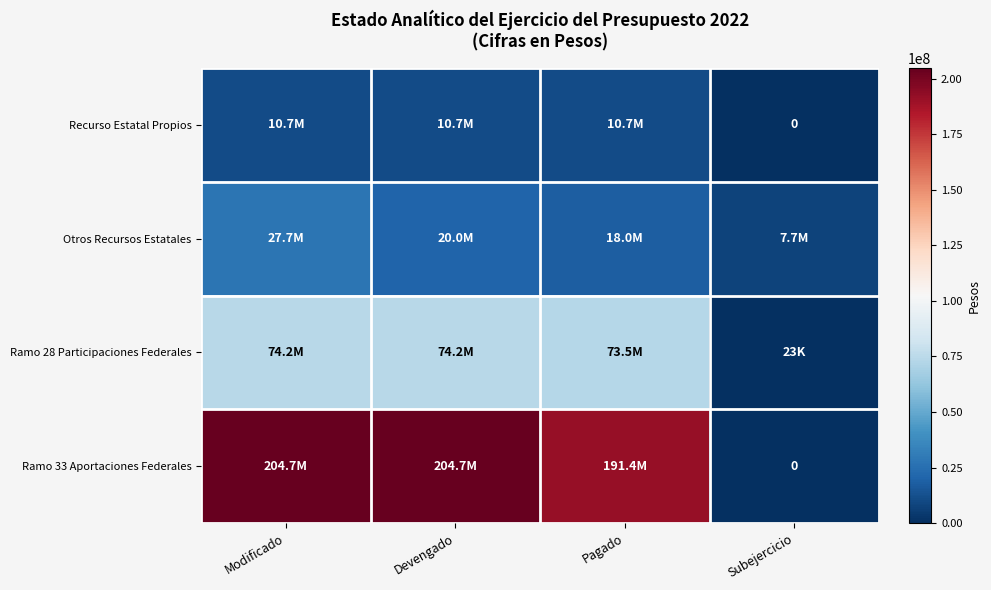

What is the average value of the Ramo 28 Participaciones Federales series?

55479948